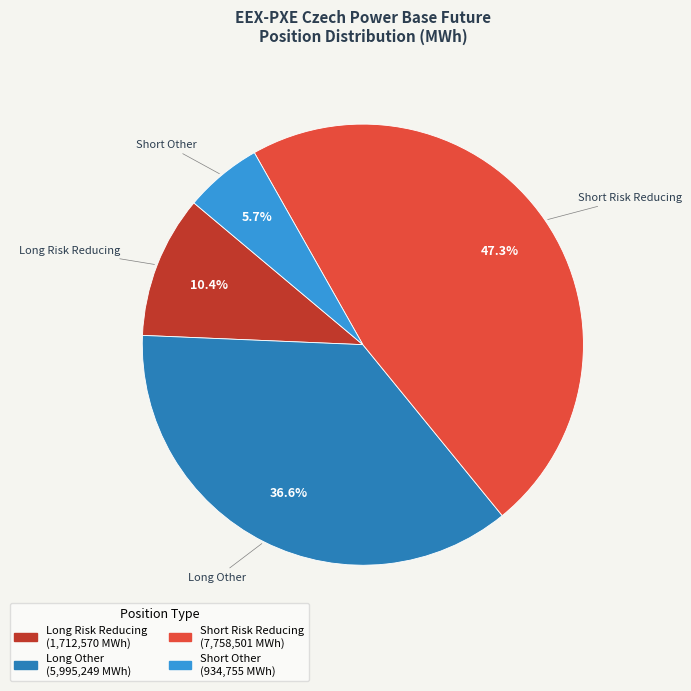

Approximately how many times larger is the value at Short Other compared to Short Risk Reducing?

0.1